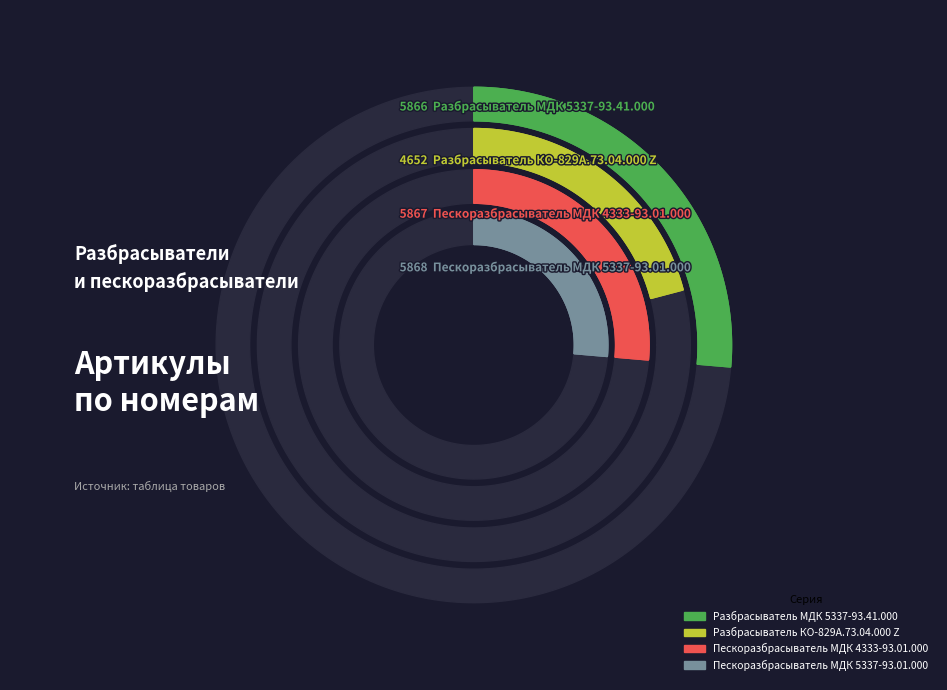

What percentage is NOT represented by Разбрасыватель МДК 5337-93.41.000?

73.6%